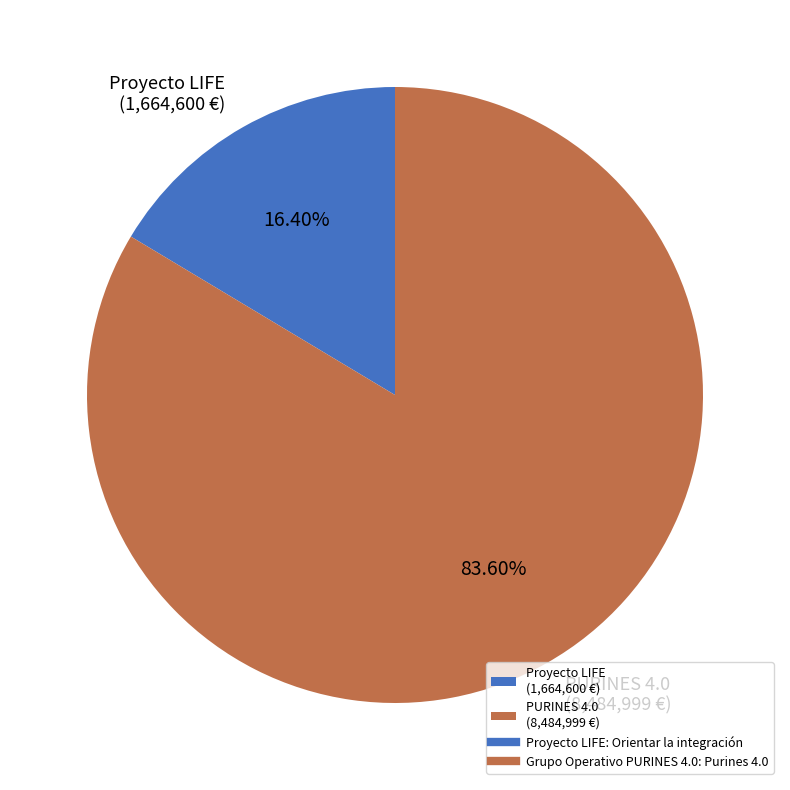

Is there a majority slice in this chart?

Yes